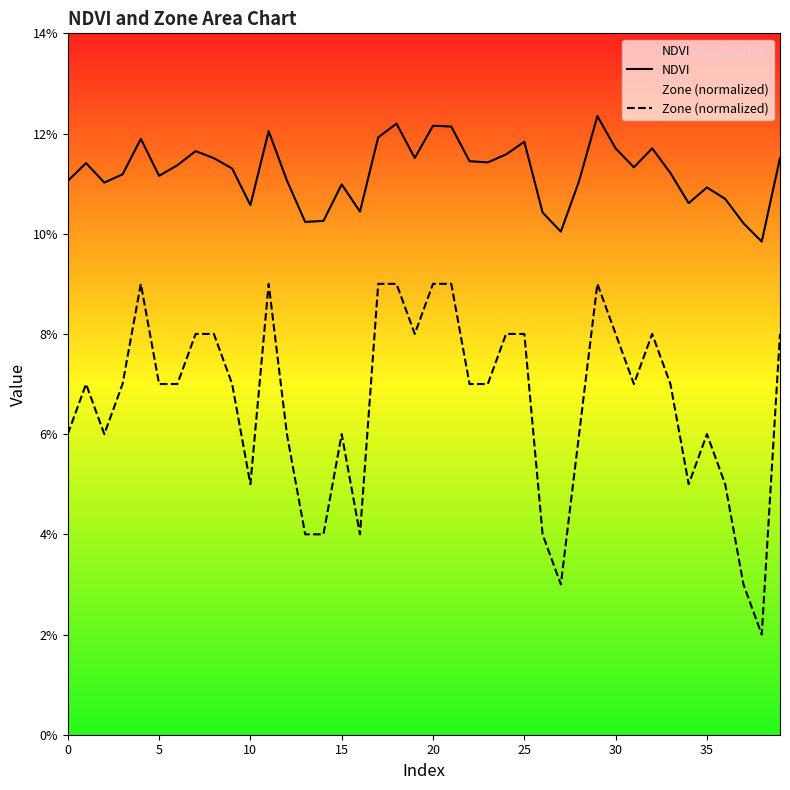

At which category is the sum across all series the highest?

29